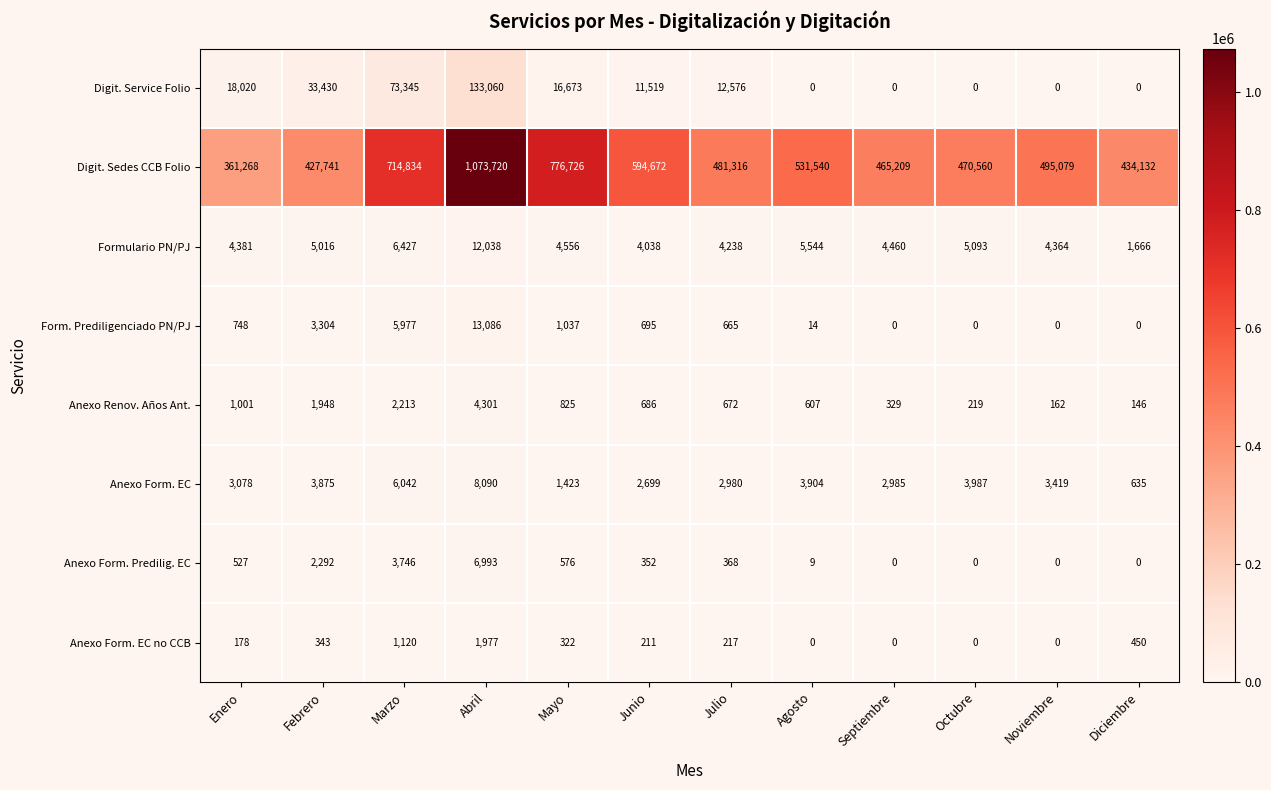

Between Abril and Agosto, which series saw the biggest shift?

Digit. Sedes CCB Folio